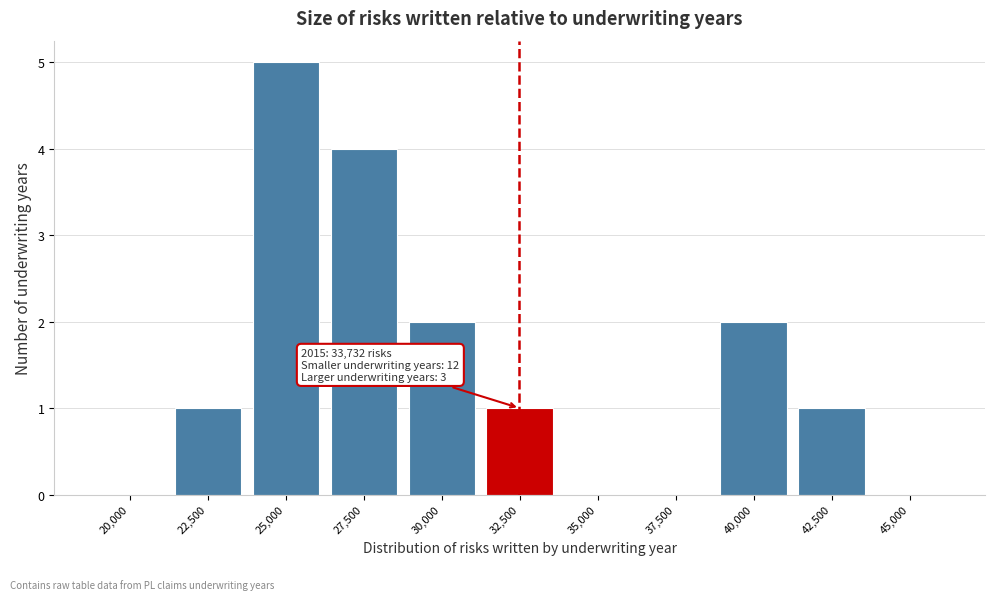

Reading left to right, extract all data points from this chart.

20,000=0	22,500=1	25,000=5	27,500=4	30,000=2	32,500=1	35,000=0	37,500=0	40,000=2	42,500=1	45,000=0